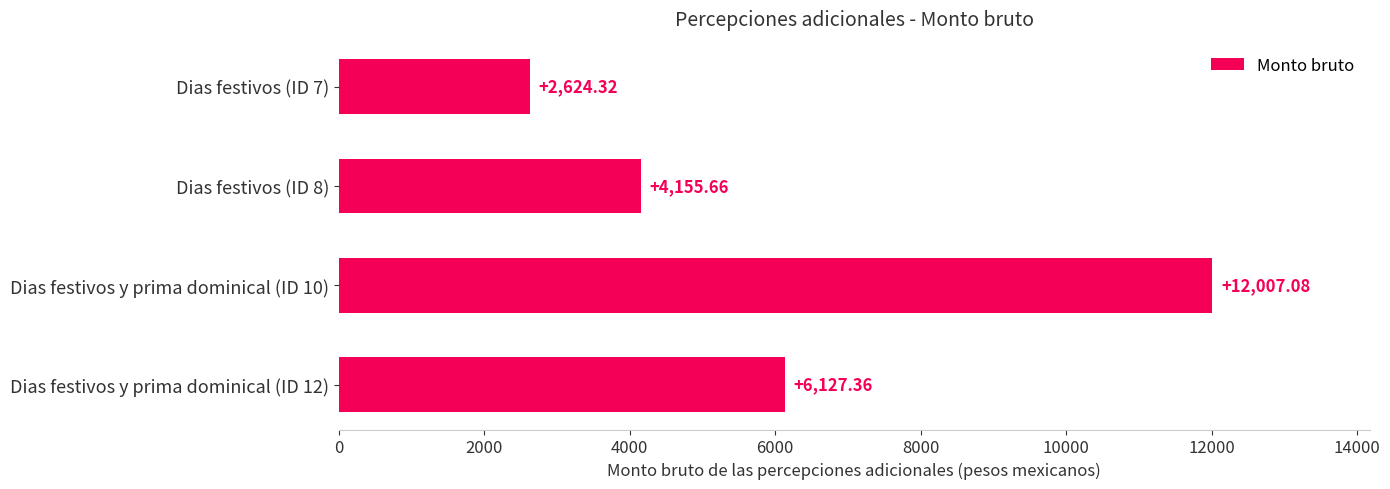

What is the change in value from Dias festivos (ID 7) to Dias festivos y prima dominical (ID 12)?

+3503.0